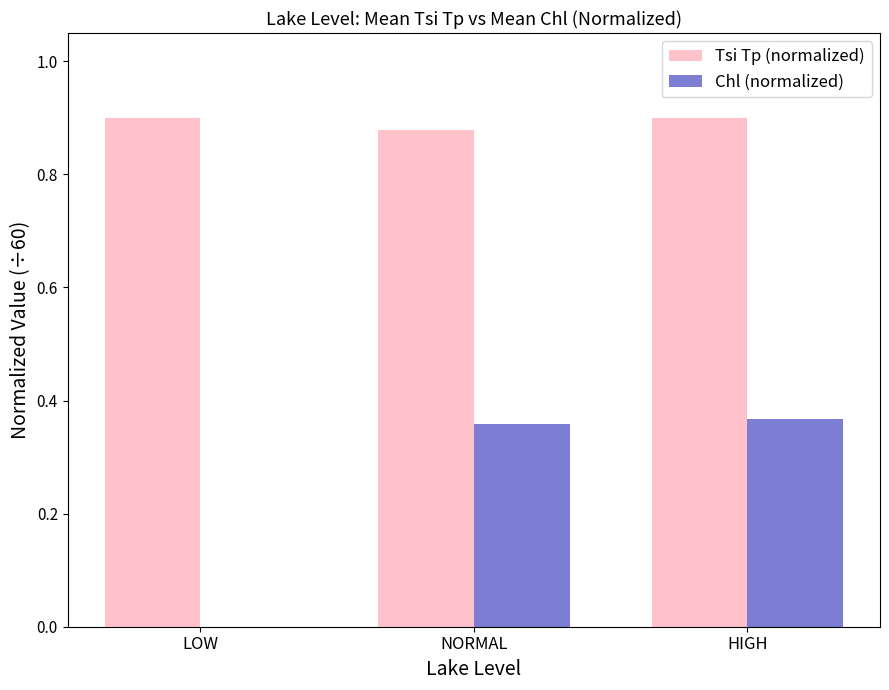

Which series changed the most between LOW and NORMAL?

Chl (normalized)